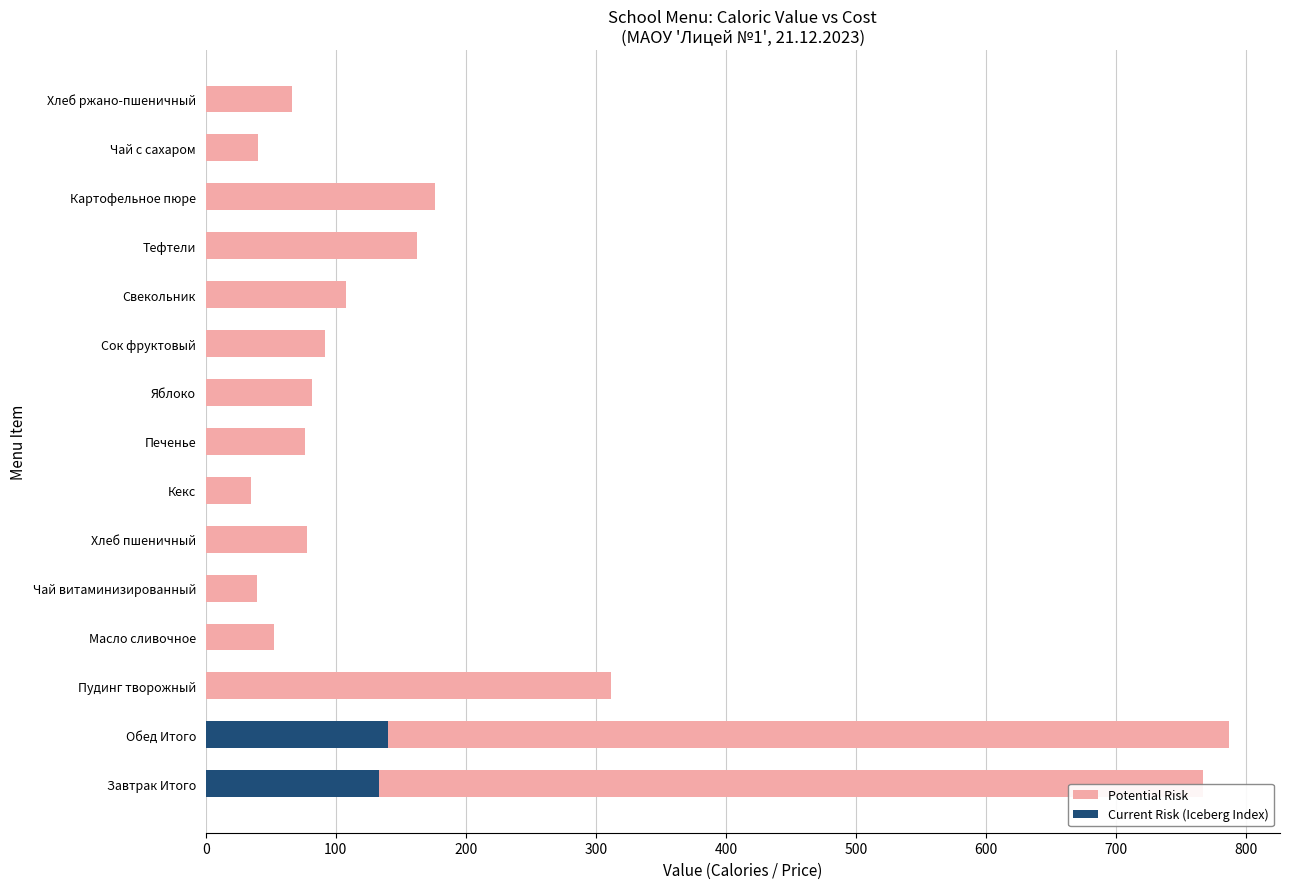

What is the average value of the Potential Risk series?

191.5